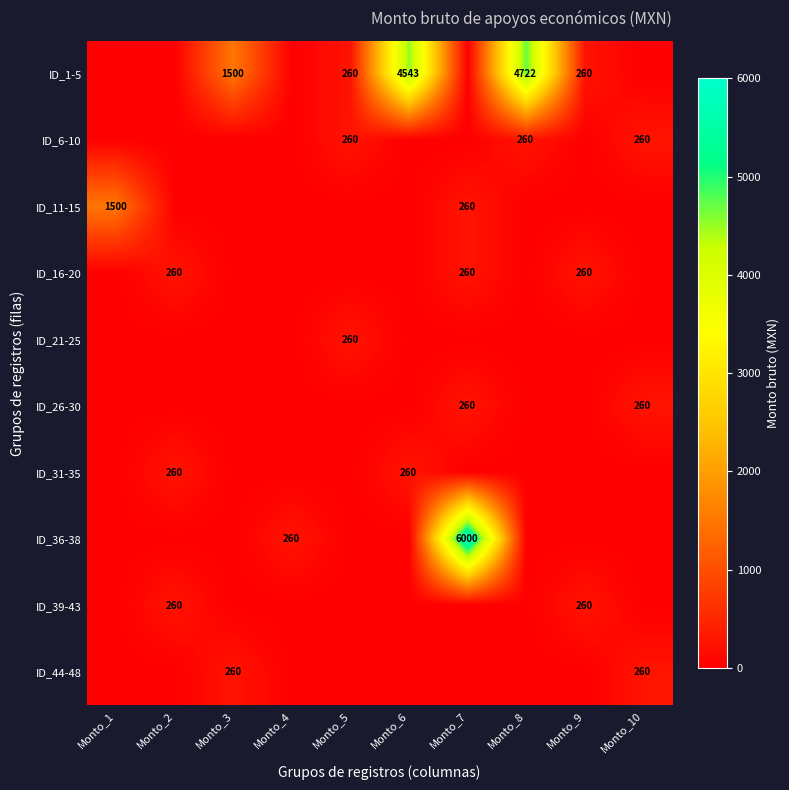

The value of ID_1-5 at Monto_3 is 333. True or false?

False